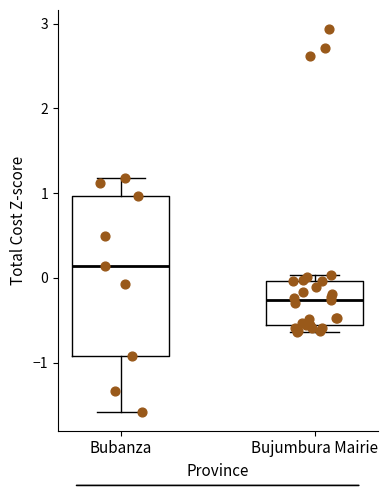

Which box has the lowest median line?

Bujumbura Mairie